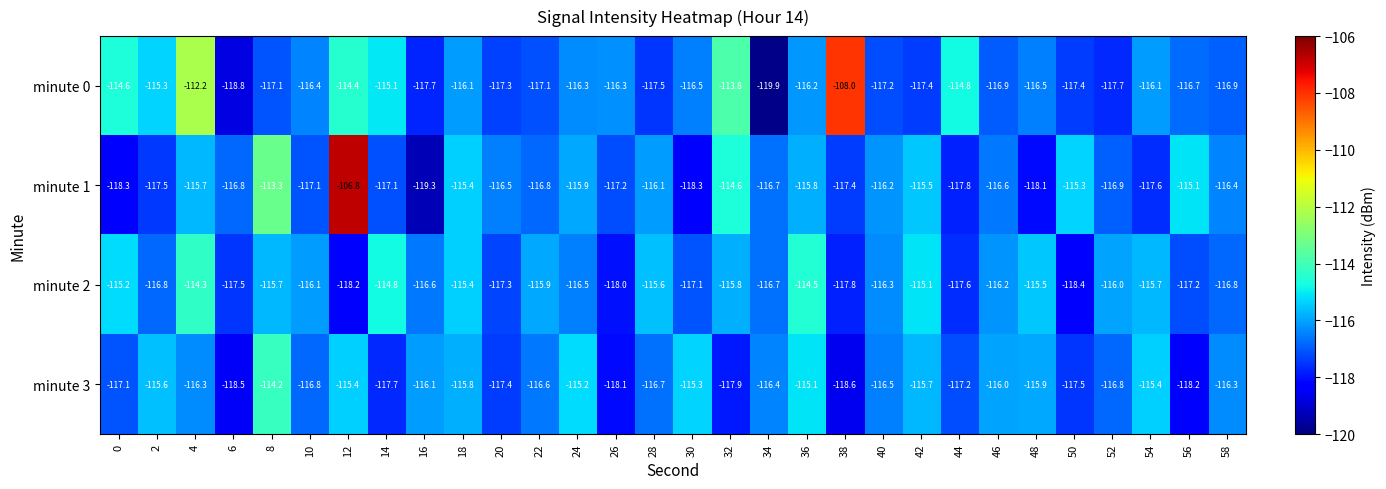

What is the difference between the highest and lowest values at 22?

1.2